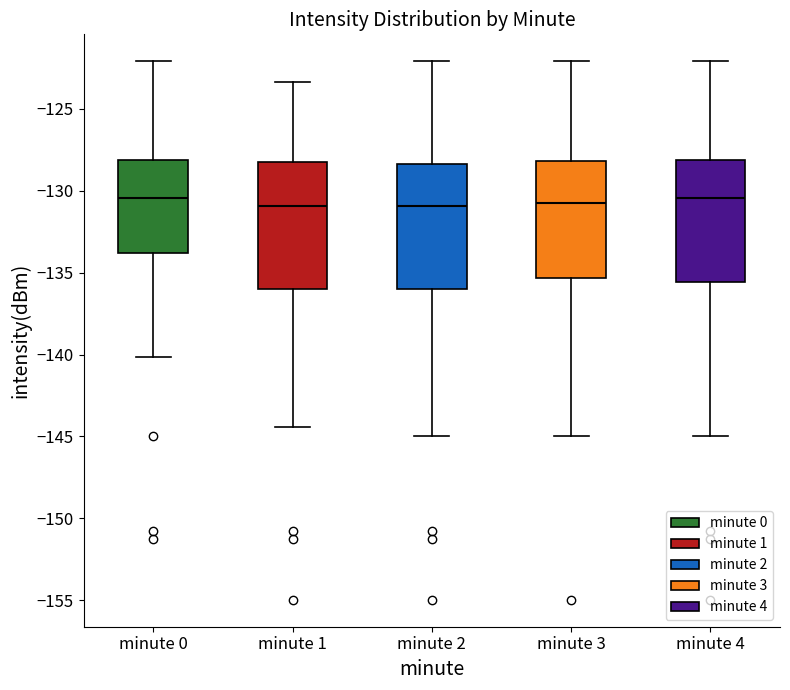

Reading left to right, read every box against the y-axis: the position of its median line, the range the box covers, and the ends of its whiskers. The values are not printed on the chart, so give them approximately, as read against the axis.

minute 0: median -130.5, box -134.0 to -128.0, whiskers -140.0 to -122.0
minute 1: median -131.0, box -136.0 to -128.5, whiskers -144.5 to -123.5
minute 2: median -131.0, box -136.0 to -128.5, whiskers -145.0 to -122.0
minute 3: median -131.0, box -135.5 to -128.0, whiskers -145.0 to -122.0
minute 4: median -130.5, box -135.5 to -128.0, whiskers -145.0 to -122.0